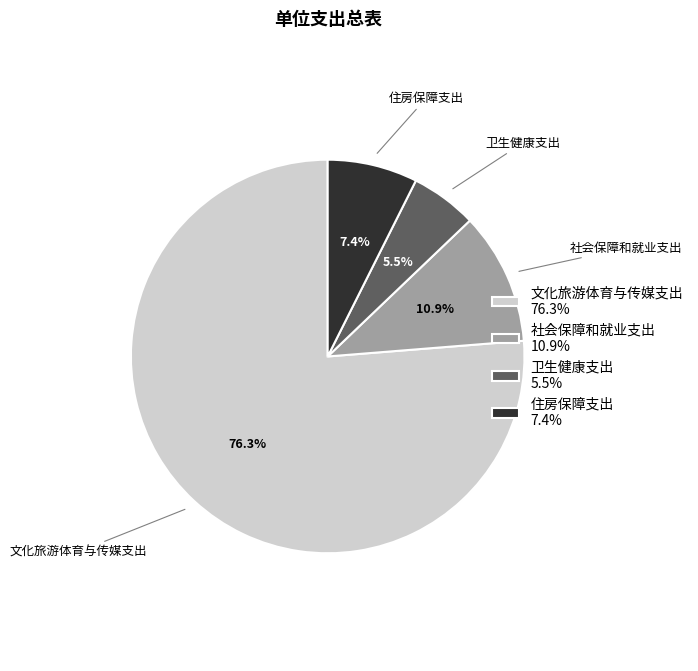

To the nearest percent, what is the difference between the 卫生健康支出 and 住房保障支出 slice percentages?

2%